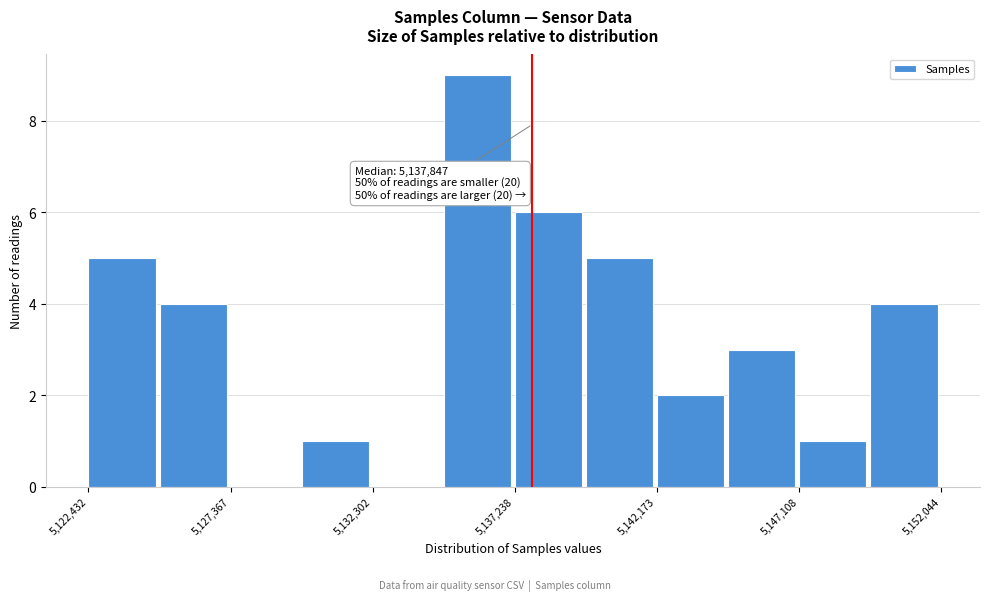

Which range on the x-axis has the tallest bar?

5135000 to 5137000